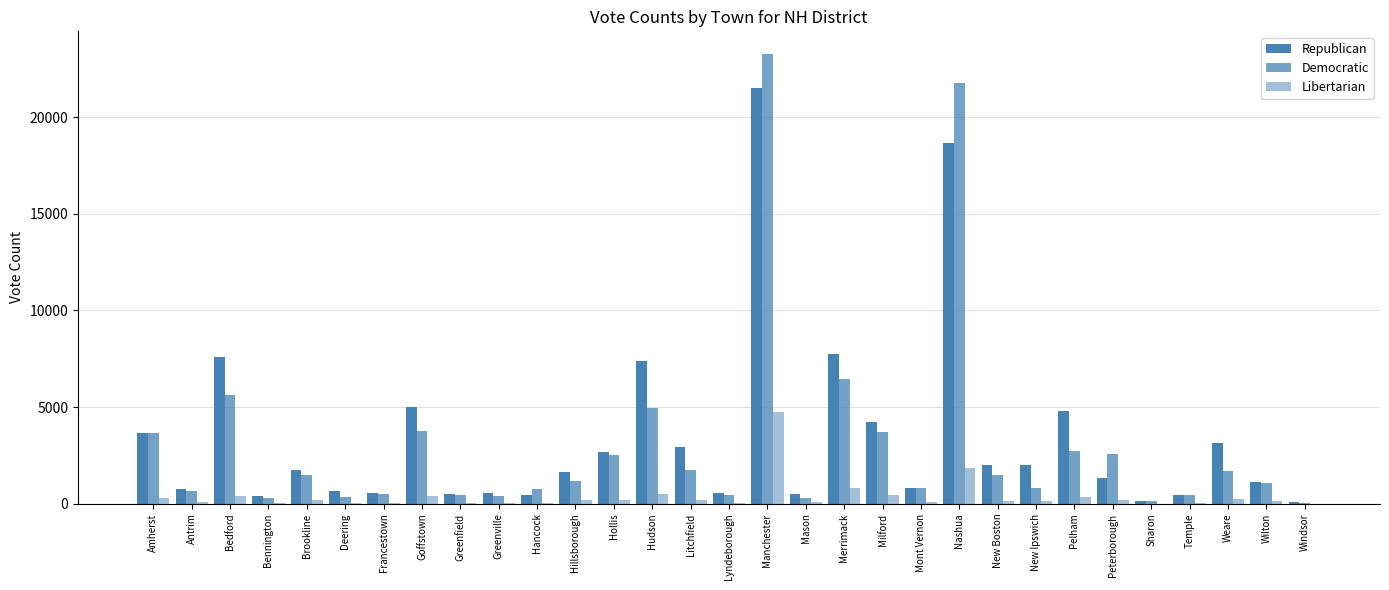

How many series are shown in this chart?

3